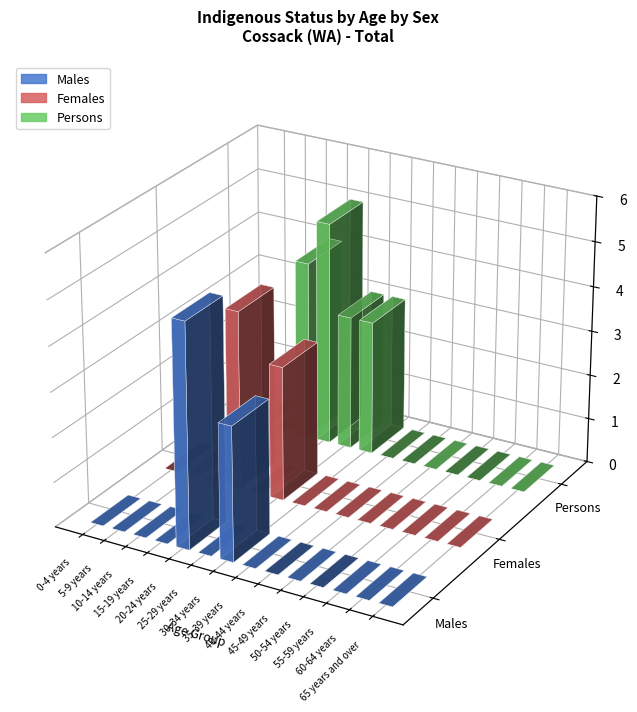

Which category has the highest value across all series?

20-24 years